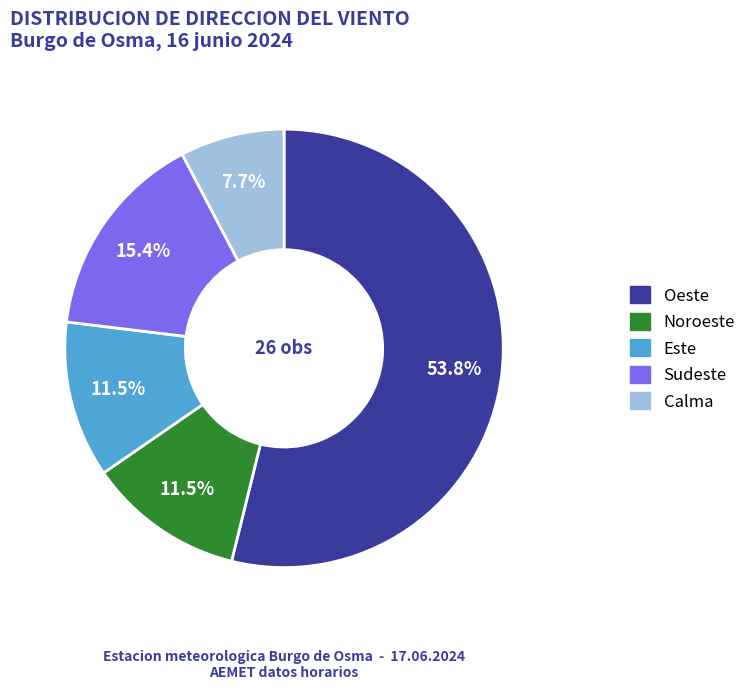

What is the largest slice in the pie chart?

Oeste